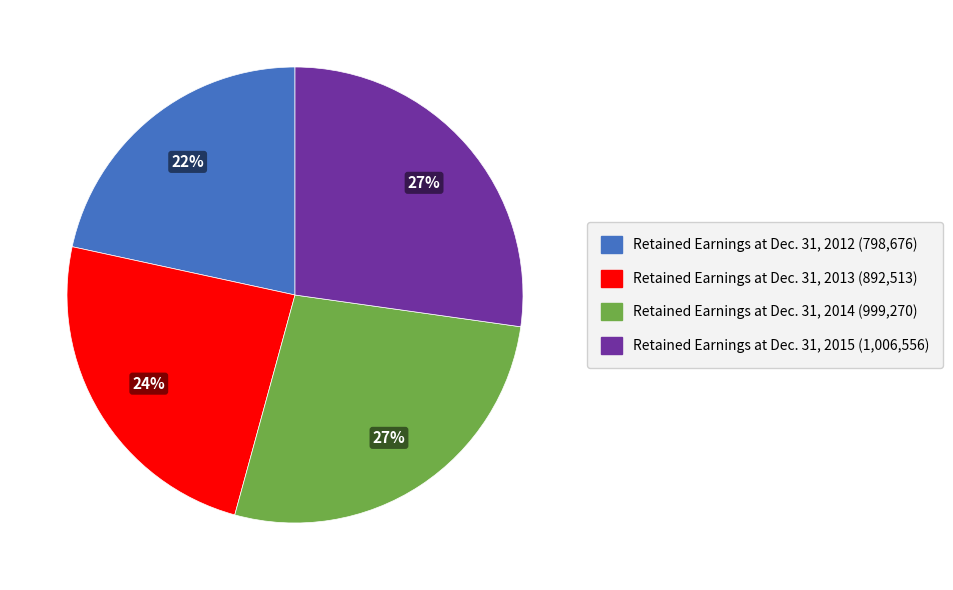

The Retained Earnings at Dec. 31, 2012 slice represents 22% of the pie. True or false?

True